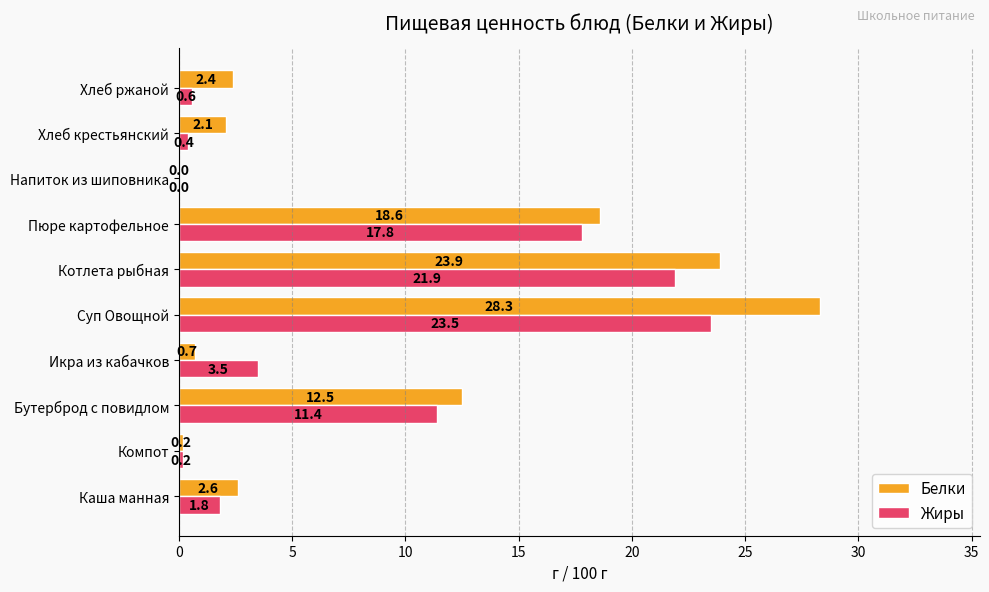

Is the value of Жиры at Котлета рыбная greater than the value of Белки at Пюре картофельное?

Yes